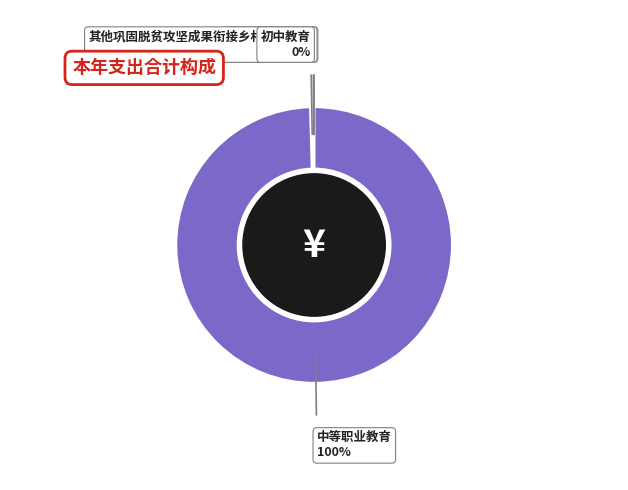

The 中等职业教育 slice represents 100% of the pie. True or false?

True